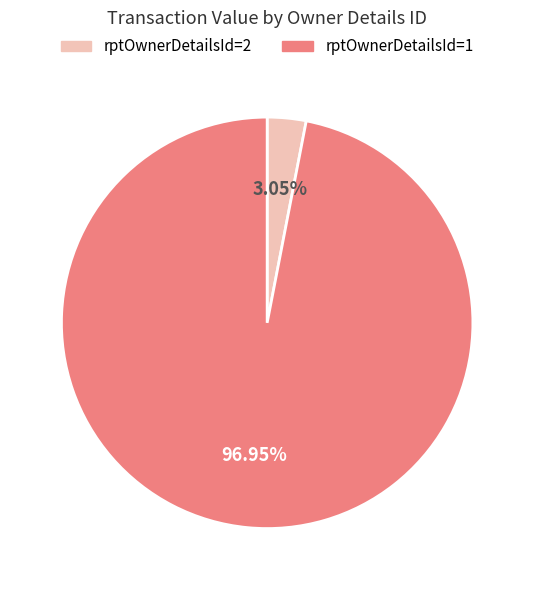

What is the ratio of the value at rptOwnerDetailsId=1 to the value at rptOwnerDetailsId=2?

31.8